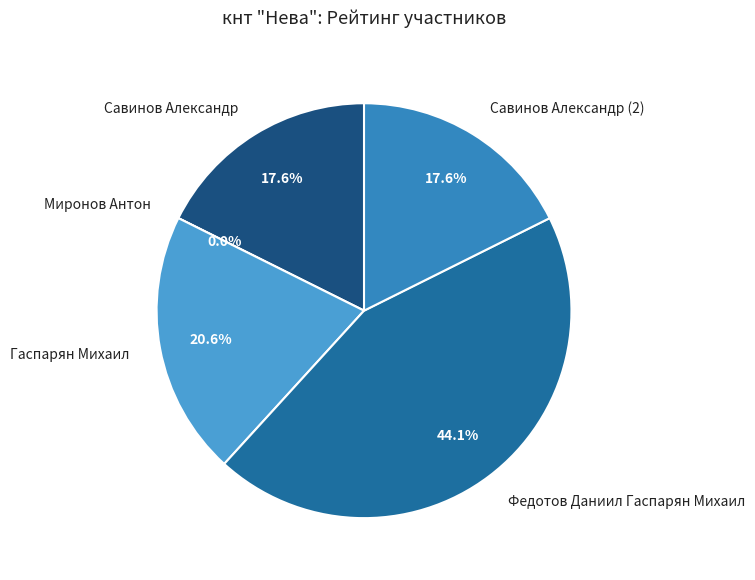

To the nearest percent, what is the difference between the largest and smallest slice percentages?

44%